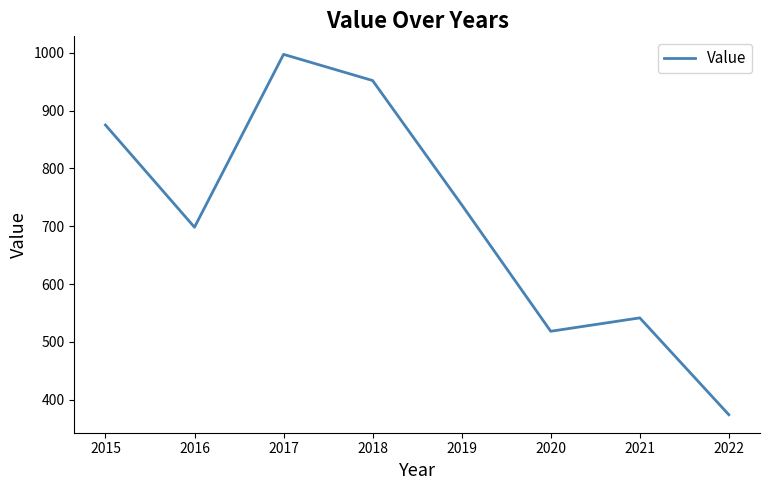

What is the maximum value shown in the chart?

997.3